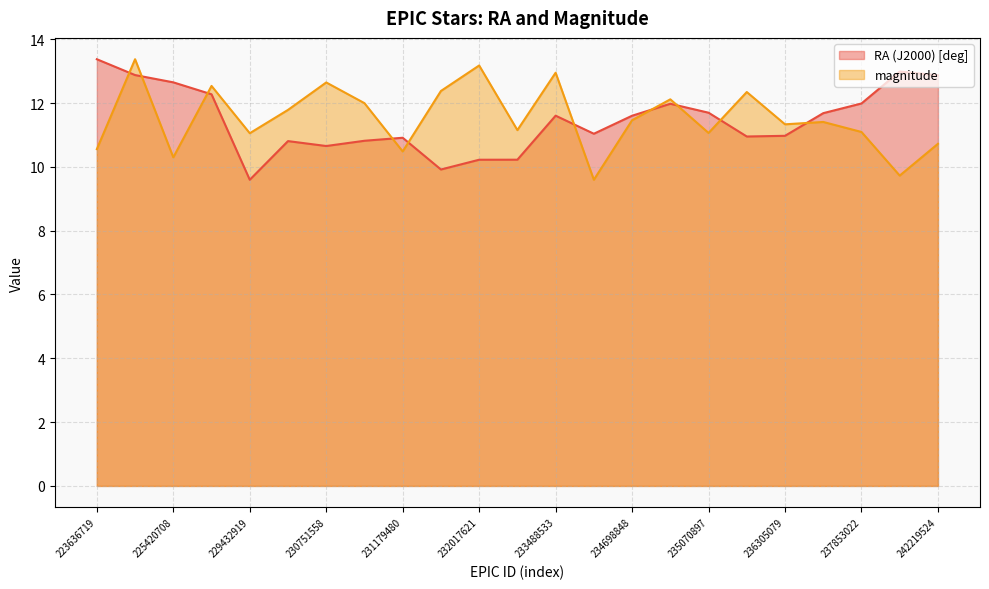

At which label does magnitude reach its peak?

224945540